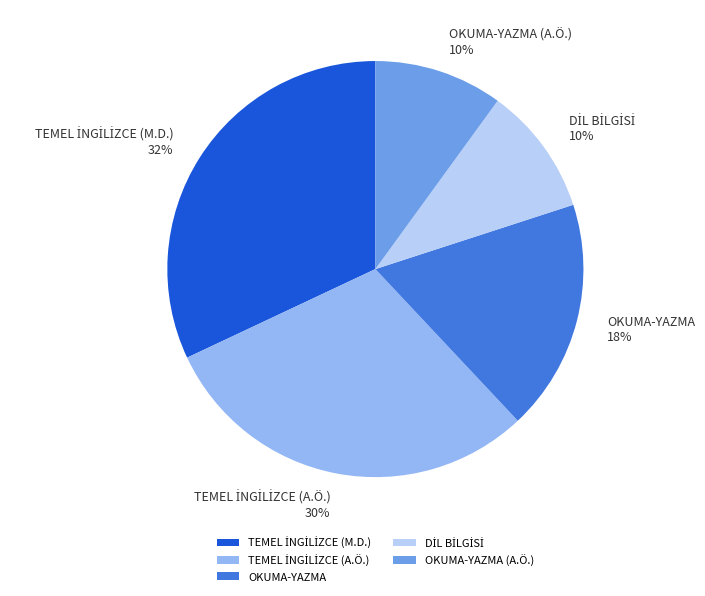

To the nearest percent, what percentage of the pie is OKUMA-YAZMA (A.Ö.)?

10%